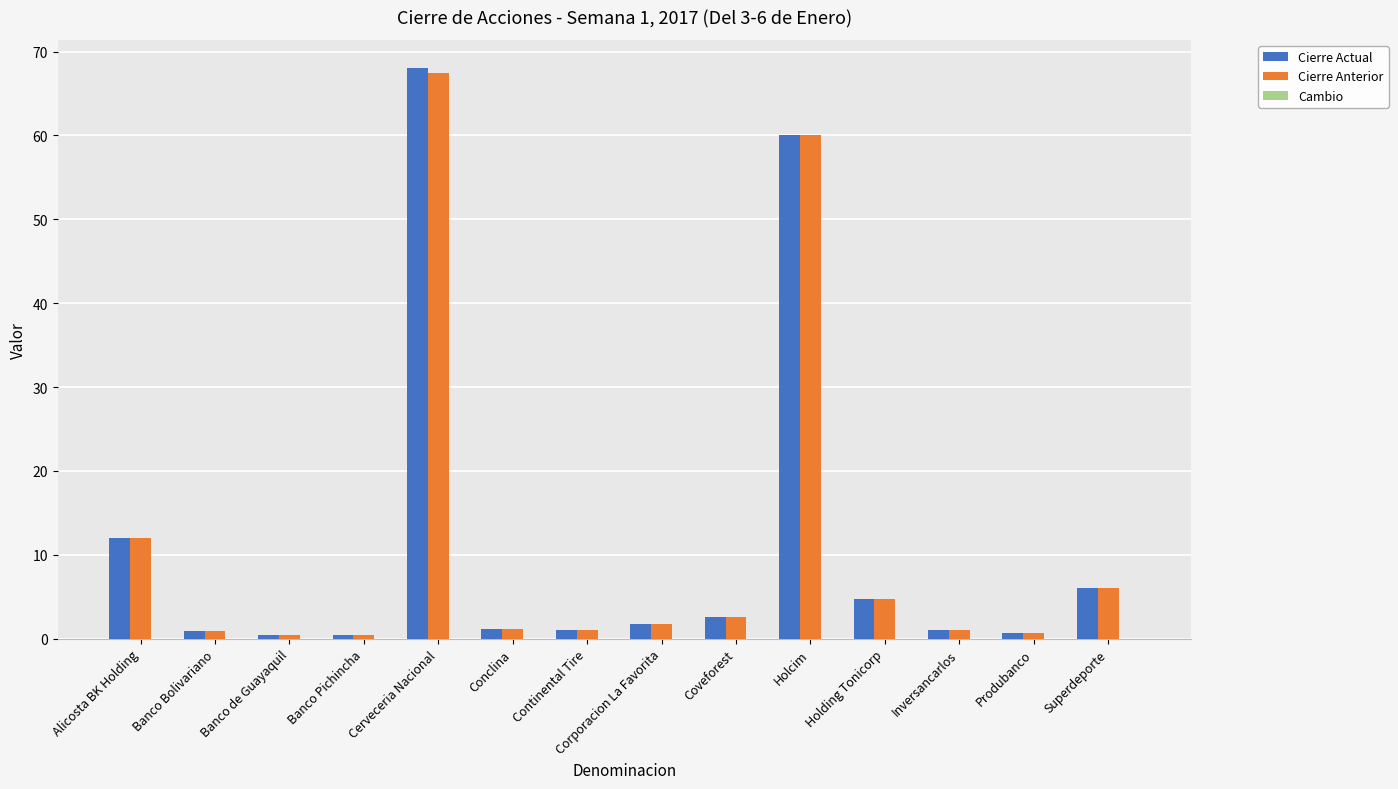

Which category has the highest value across all series?

Cerveceria Nacional